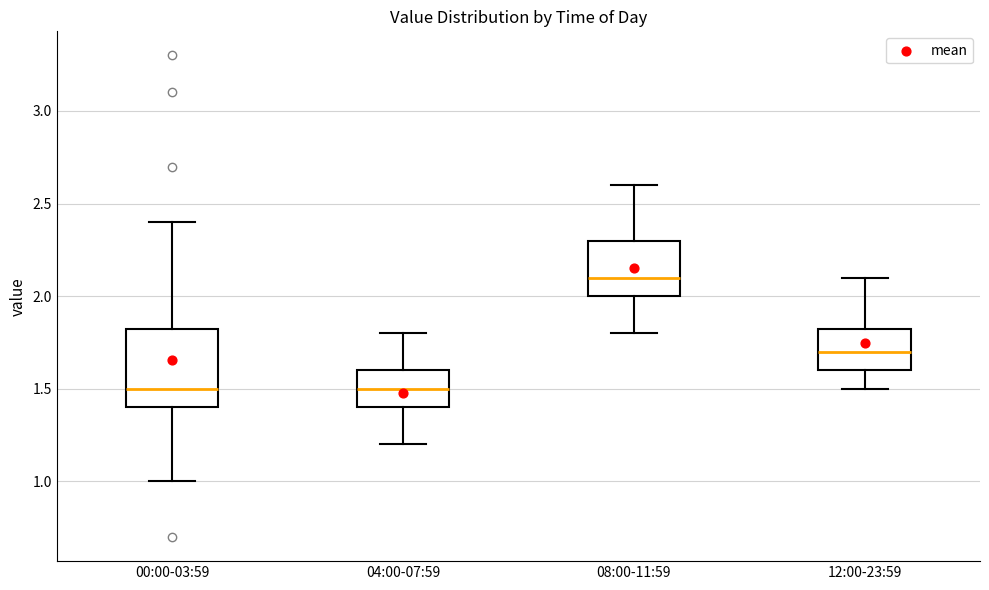

Which box's median line is the highest?

08:00-11:59